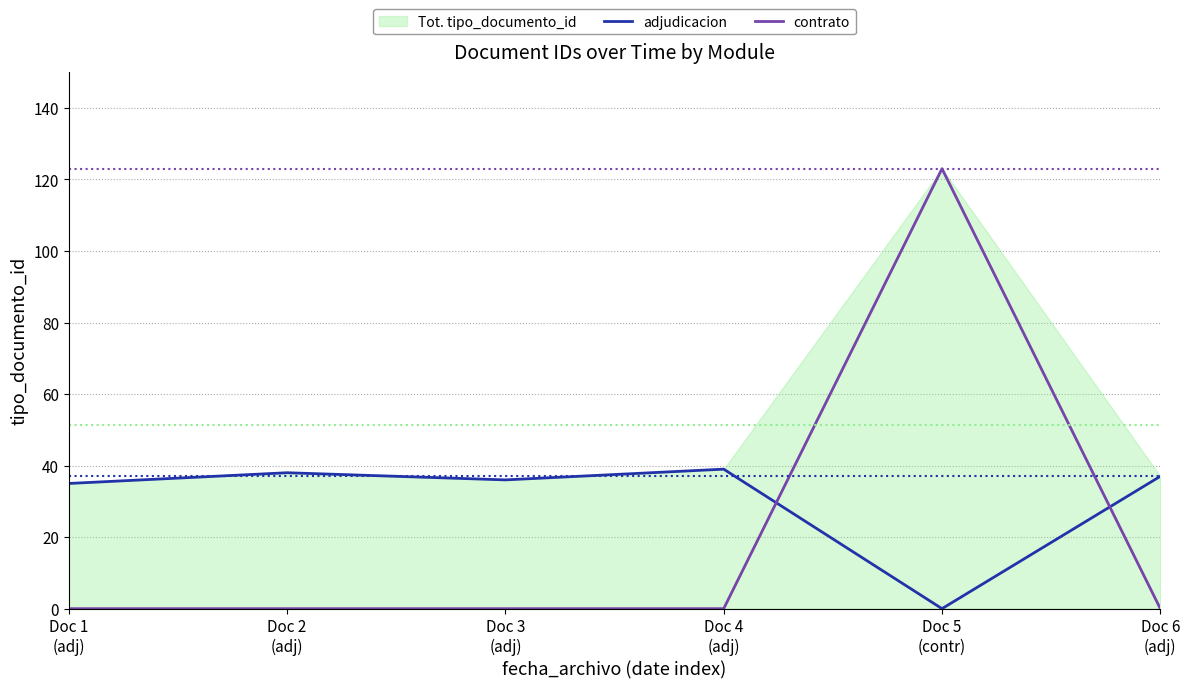

What position from the left is Doc 5
(contr)?

5